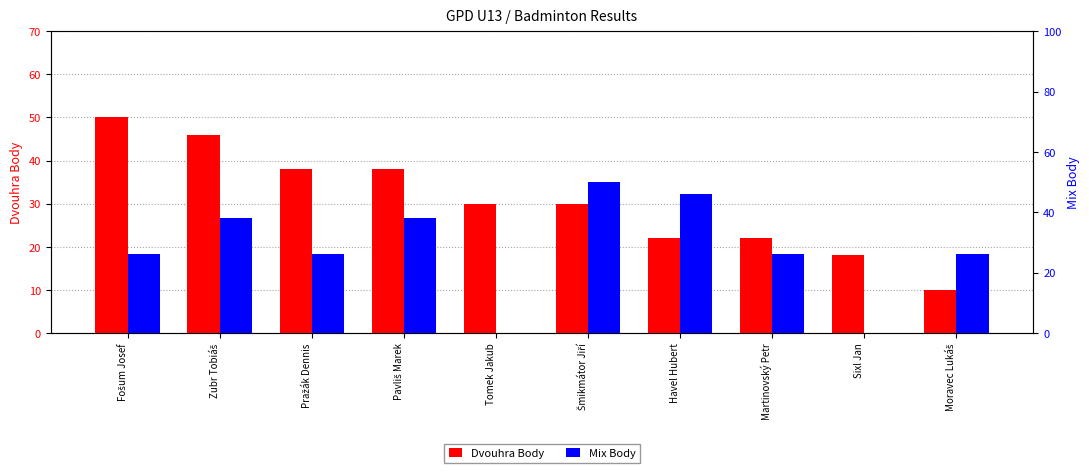

What is the difference between the maximum and second lowest values in the Dvouhra Body series?

32